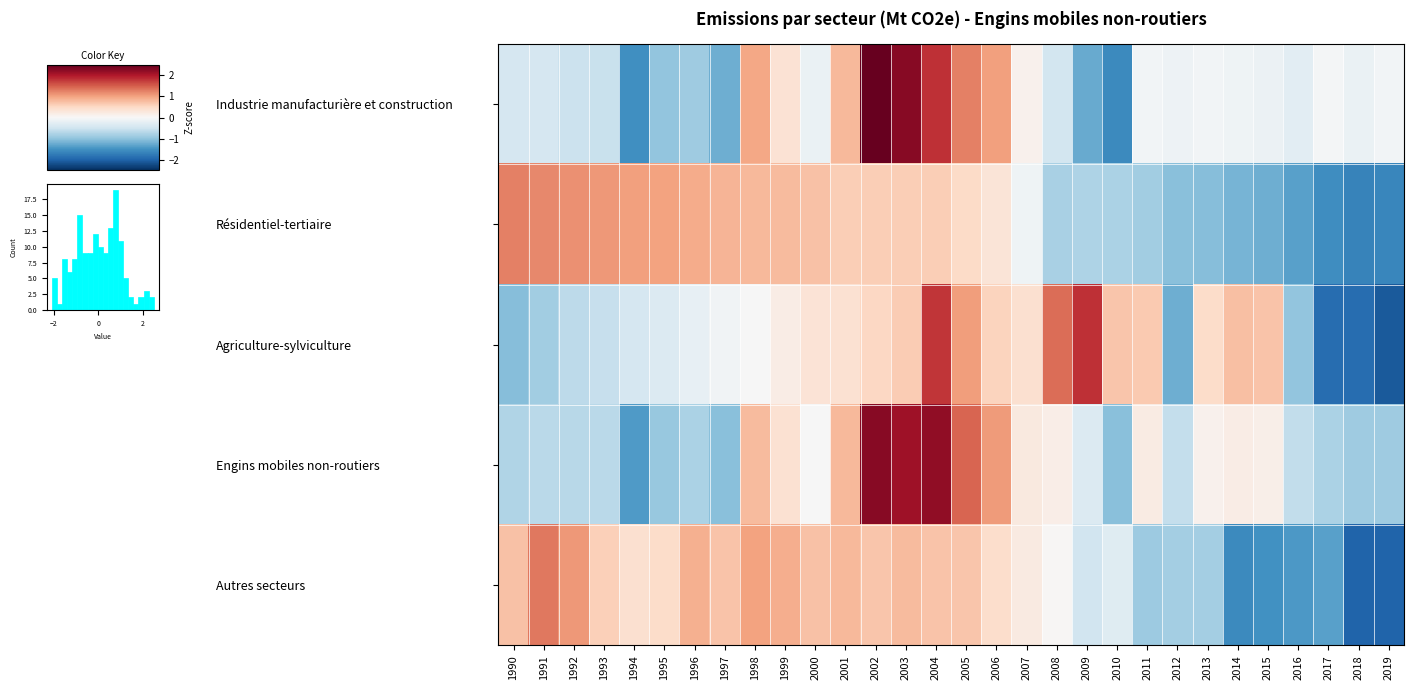

Which series has the widest spread of values?

Industrie manufacturière et construction